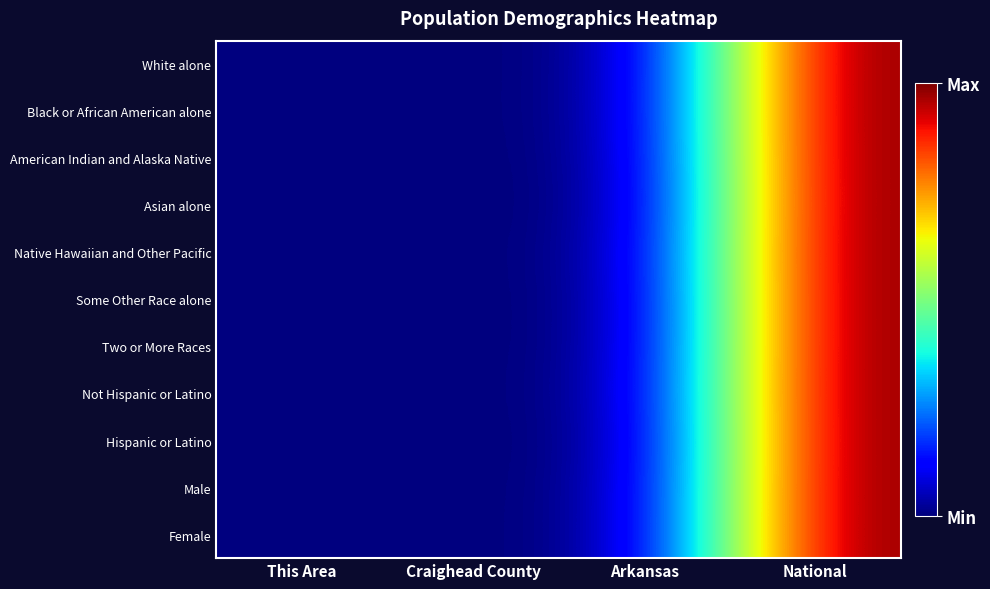

Reading right to left, extract all data points from this chart.

White alone: National=1.0	Arkansas=0.0	Craighead County=0.0	This Area=0.0
Black or African American alone: National=1.0	Arkansas=0.0	Craighead County=0.0	This Area=0.0
American Indian and Alaska Native: National=1.0	Arkansas=0.0	Craighead County=0.0	This Area=0.0
Asian alone: National=1.0	Arkansas=0.0	Craighead County=0.0	This Area=0.0
Native Hawaiian and Other Pacific: National=1.0	Arkansas=0.0	Craighead County=0.0	This Area=0.0
Some Other Race alone: National=1.0	Arkansas=0.0	Craighead County=0.0	This Area=0.0
Two or More Races: National=1.0	Arkansas=0.0	Craighead County=0.0	This Area=0.0
Not Hispanic or Latino: National=1.0	Arkansas=0.0	Craighead County=0.0	This Area=0.0
Hispanic or Latino: National=1.0	Arkansas=0.0	Craighead County=0.0	This Area=0.0
Male: National=1.0	Arkansas=0.0	Craighead County=0.0	This Area=0.0
Female: National=1.0	Arkansas=0.0	Craighead County=0.0	This Area=0.0